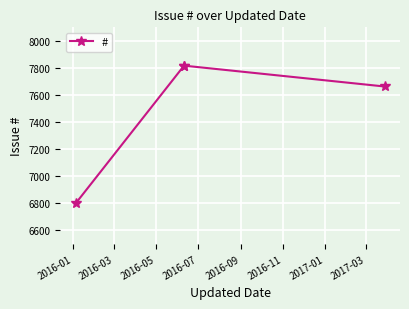

How many points are higher than both their immediate neighbors (excluding endpoints)?

1